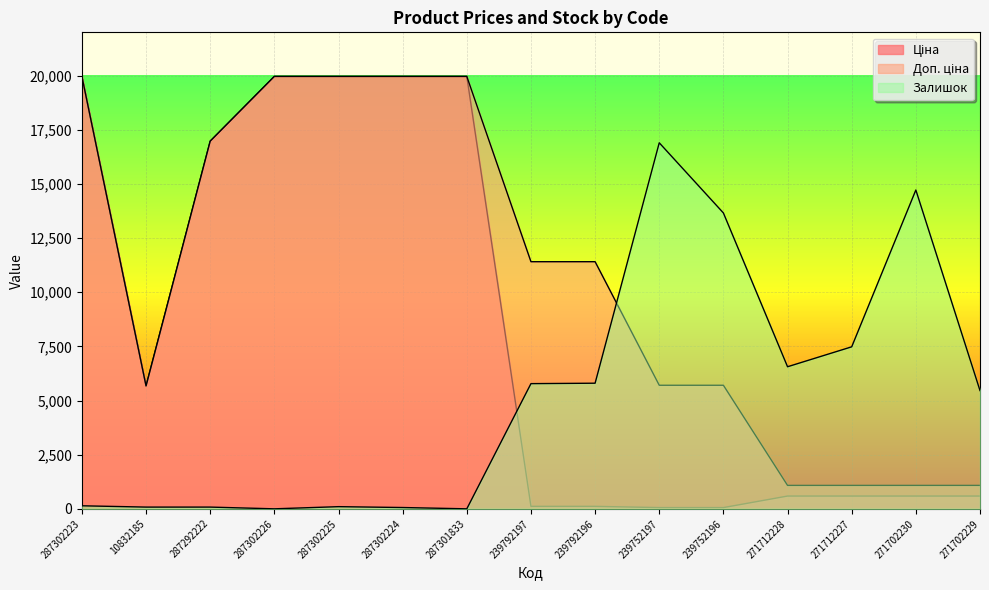

True or false: Залишок has more than 2 points higher than both neighbors.

True